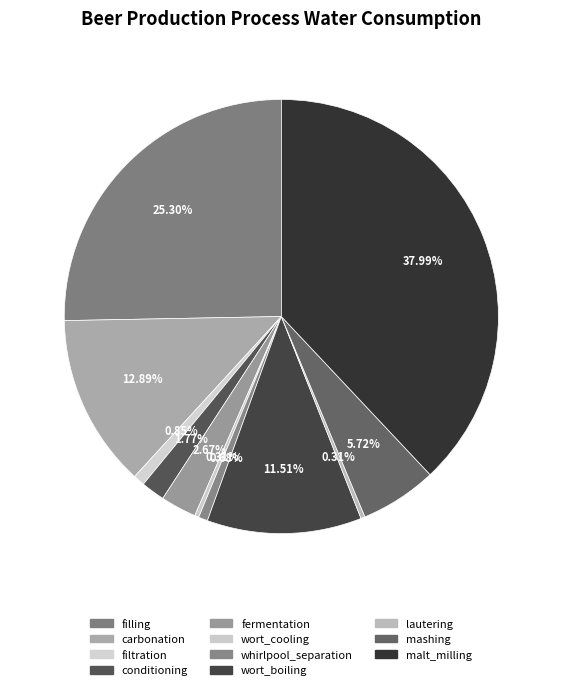

How many slices are in this pie chart?

11